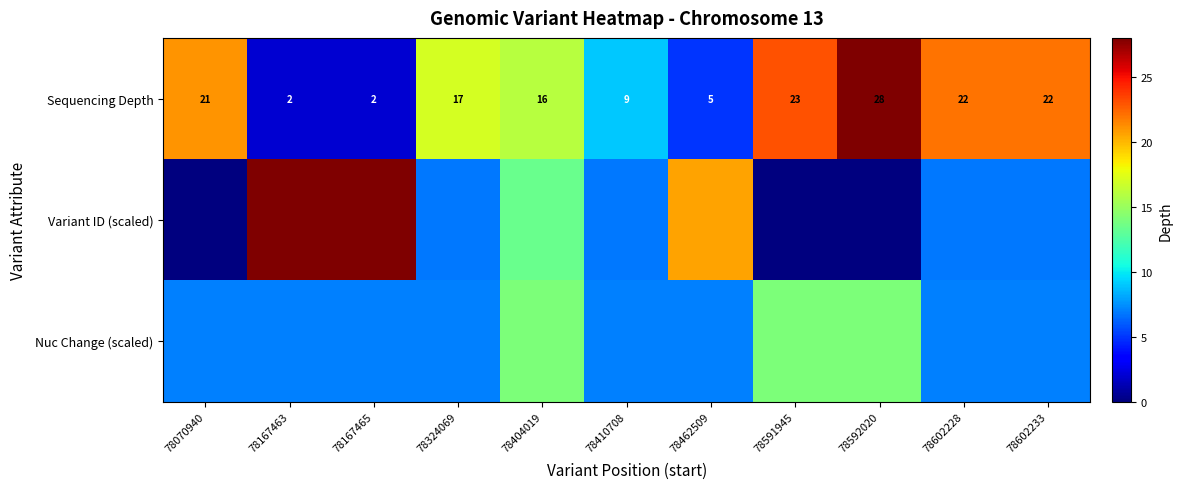

What is the difference between the second highest and second lowest values in the Sequencing Depth series?

21.0